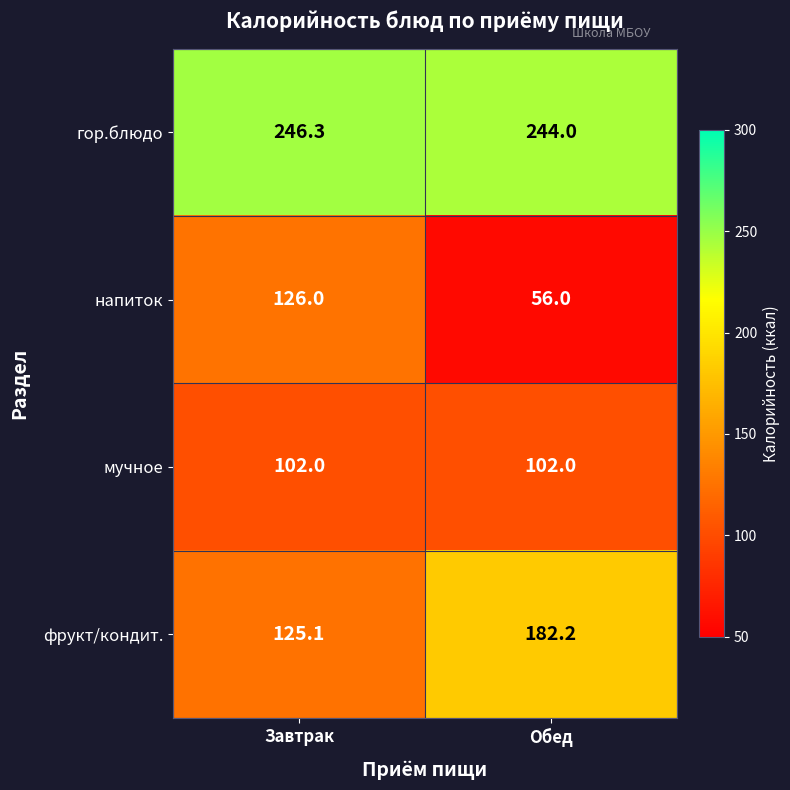

At Завтрак, list the series in order from largest to smallest.

гор.блюдо, напиток, фрукт/кондит., мучное